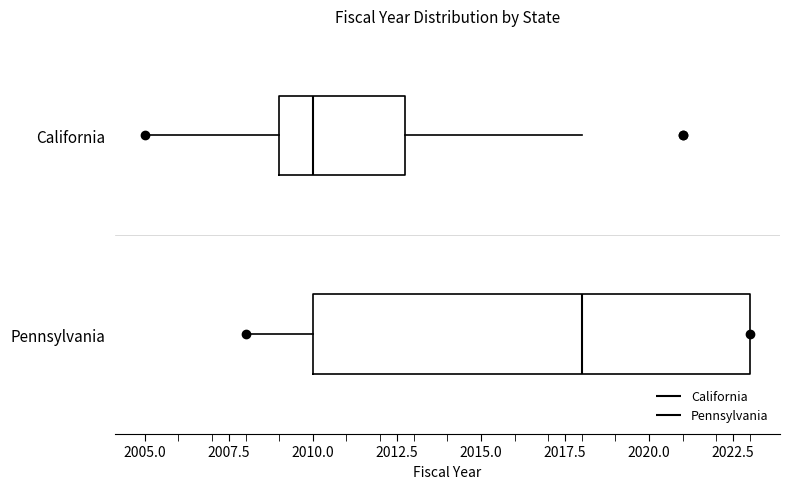

Reading bottom to top, read every box against the x-axis: the position of its median line, the range the box covers, and the ends of its whiskers. The values are not printed on the chart, so give them approximately, as read against the axis.

Pennsylvania: median 2018, box 2010 to 2023, whiskers 2008 to 2023
California: median 2010, box 2009 to 2013, whiskers 2005 to 2018